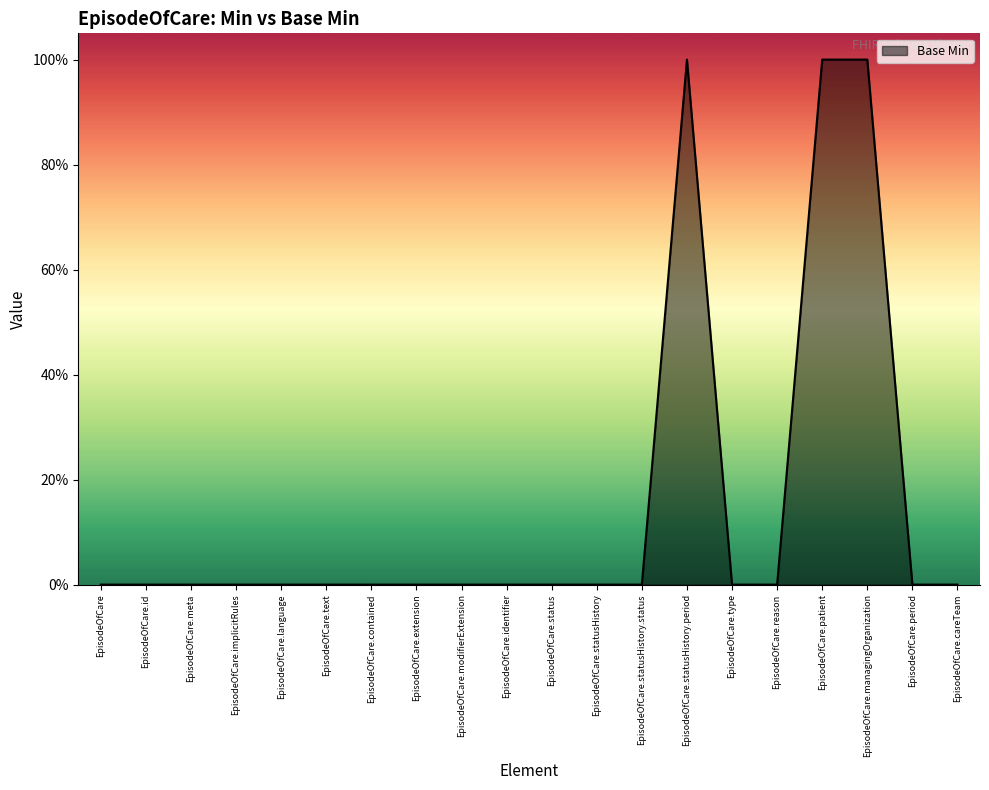

Is this an area chart (filled region under the line)?

Yes